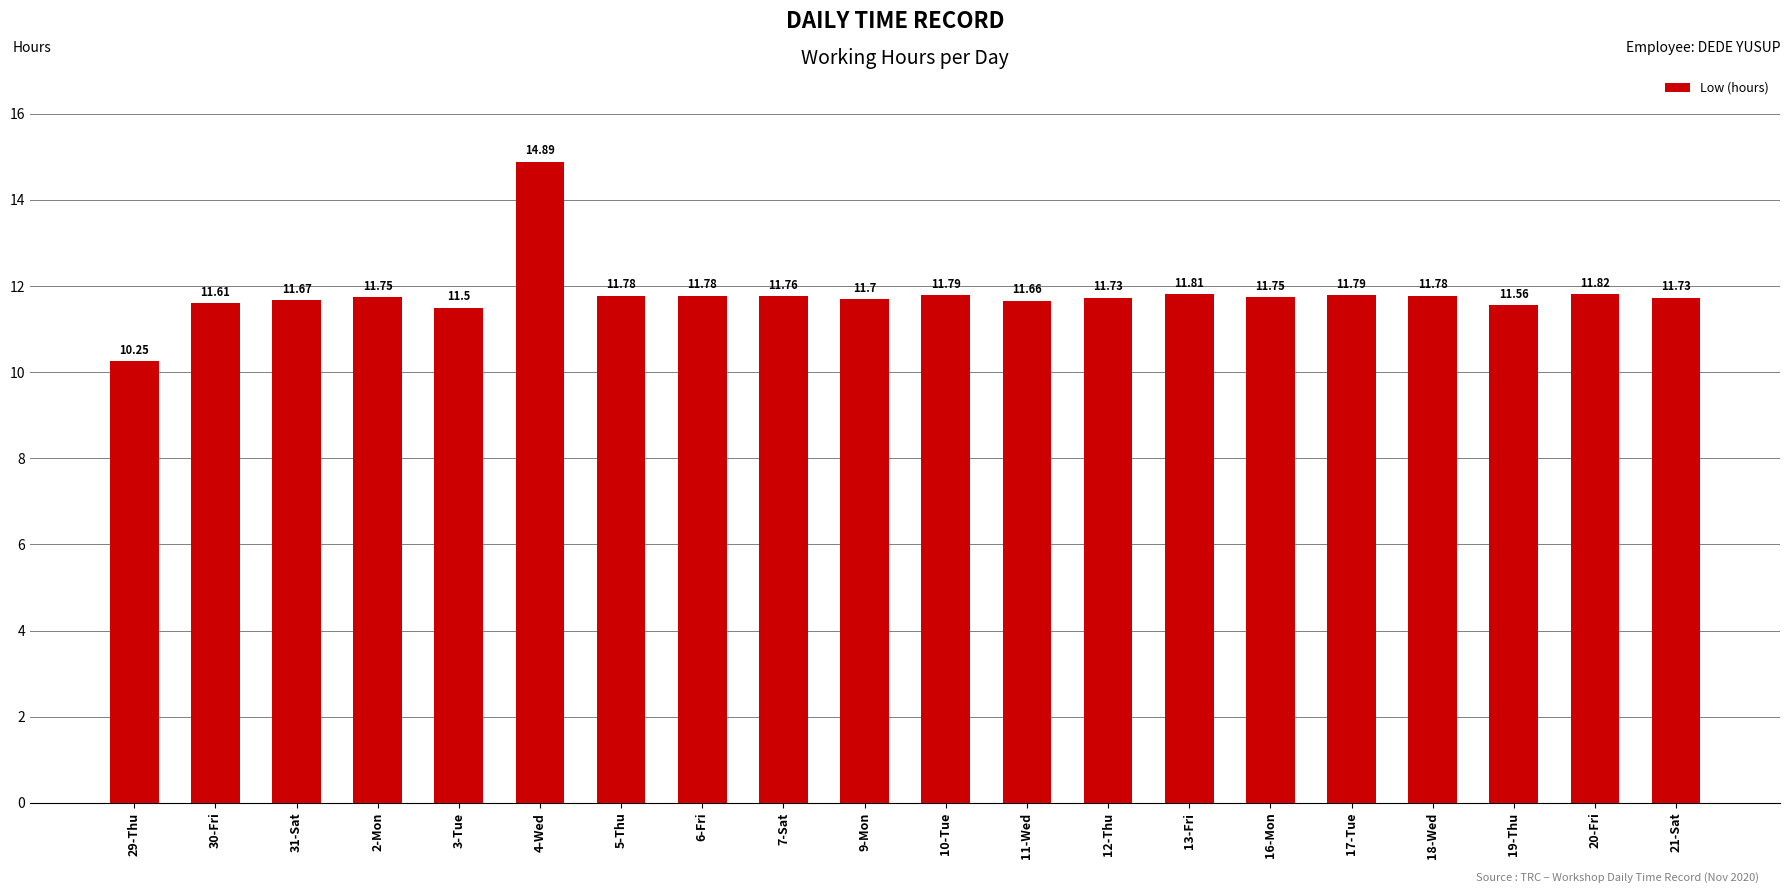

What is the sum of the values at 11-Wed and 18-Wed?

23.4